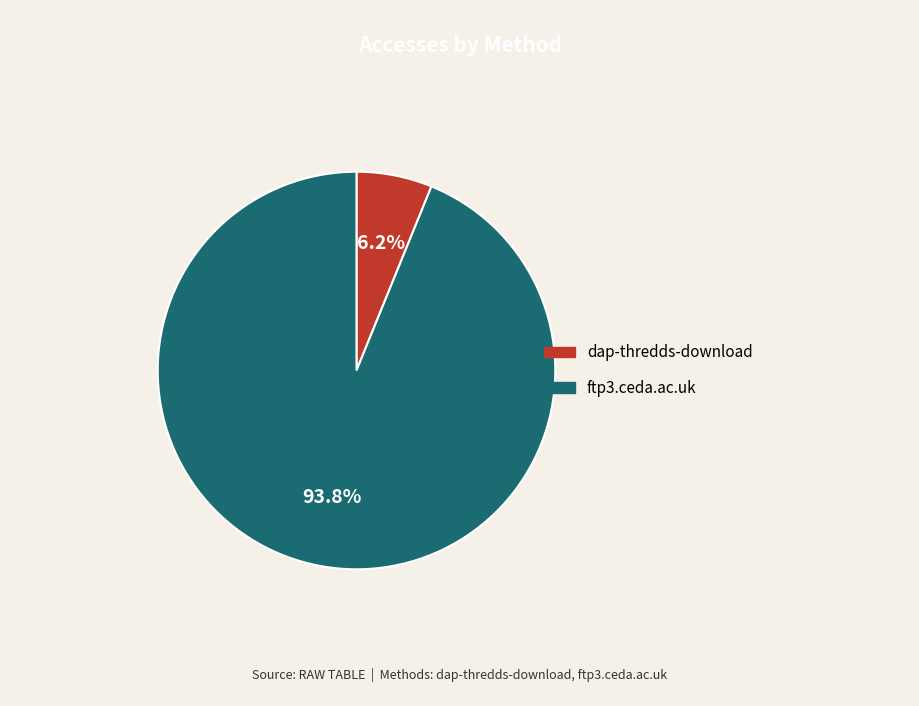

How many slices are in this pie chart?

2